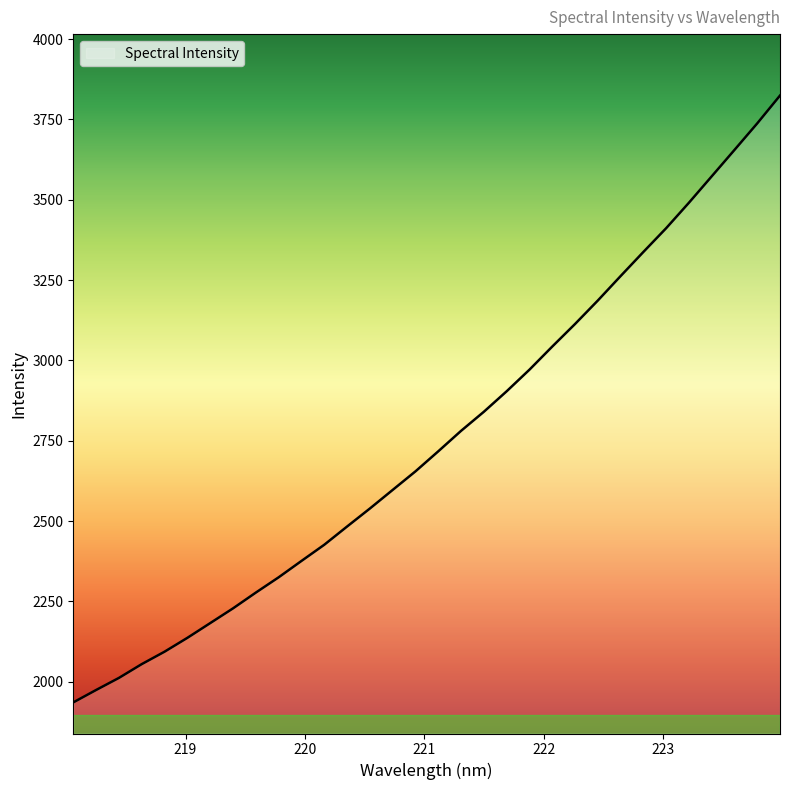

What is the smallest value displayed?

1935.7